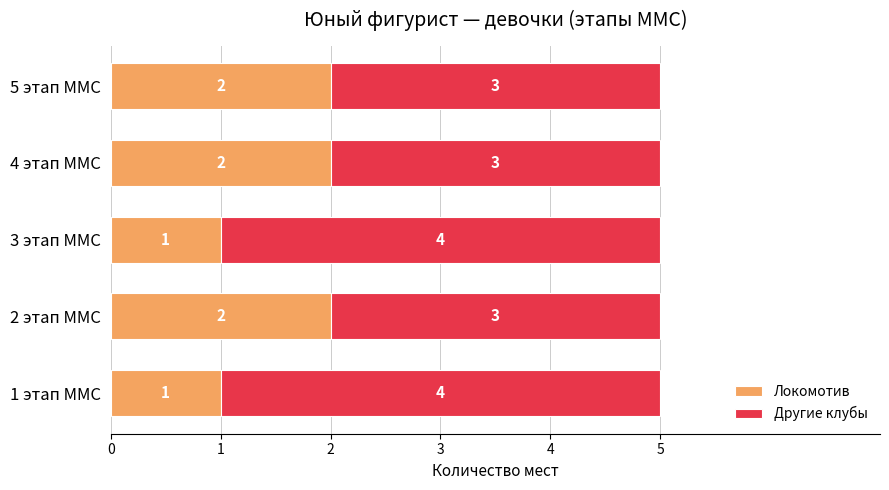

What is the total value across all series at 2 этап ММС?

5